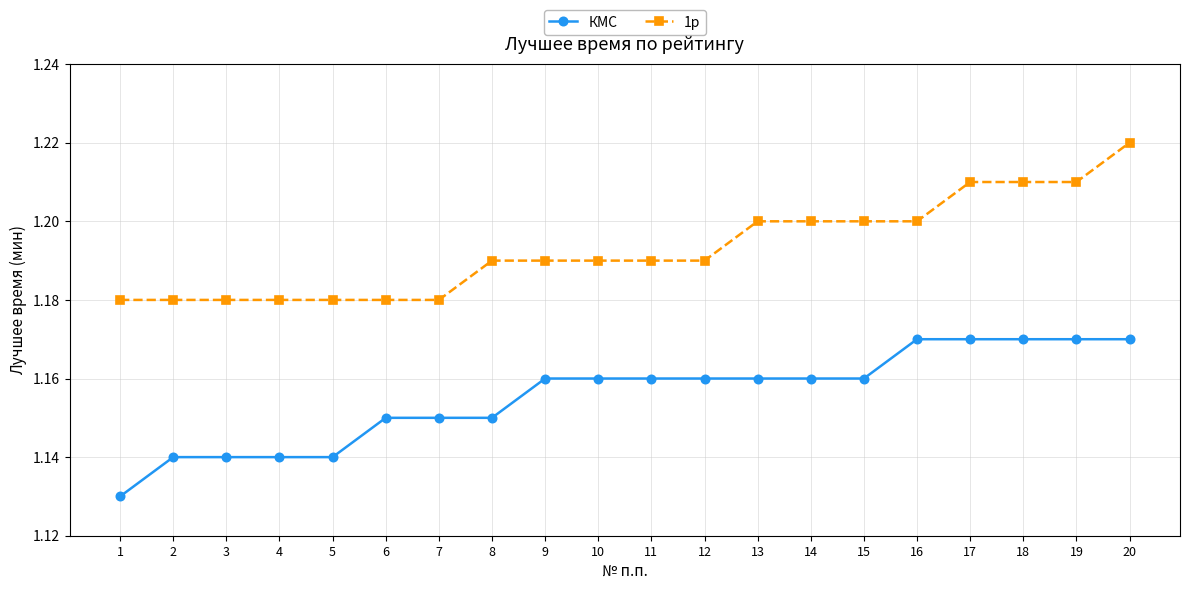

True or false: 1р and КМС intersect in this chart.

False